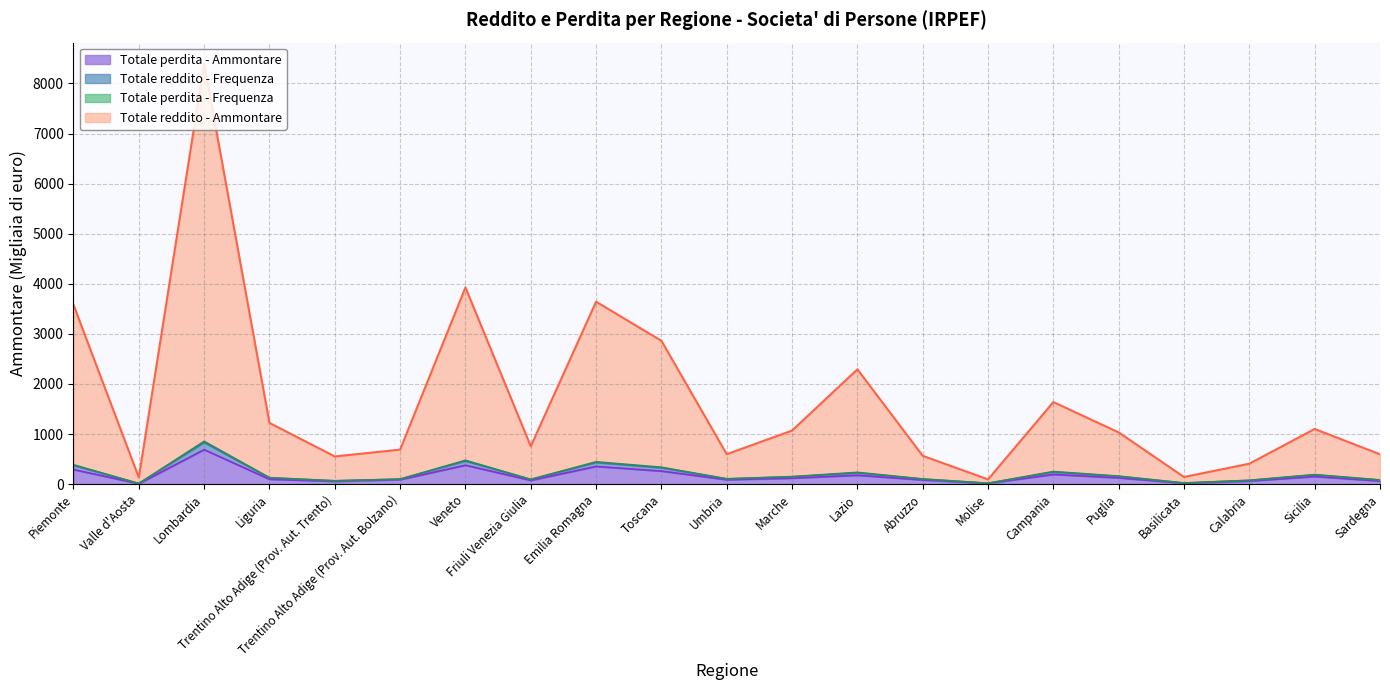

What is the maximum value for Totale perdita - Ammontare?

687.6